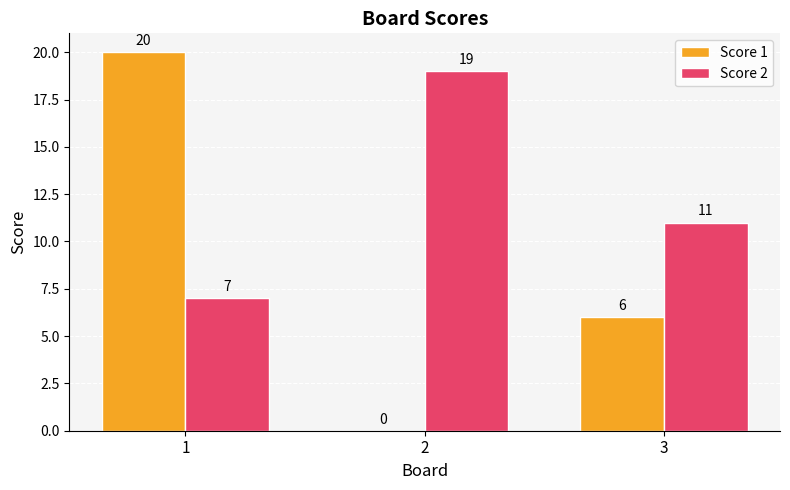

True or false: Score 1 has a value of 9 at 3.

False